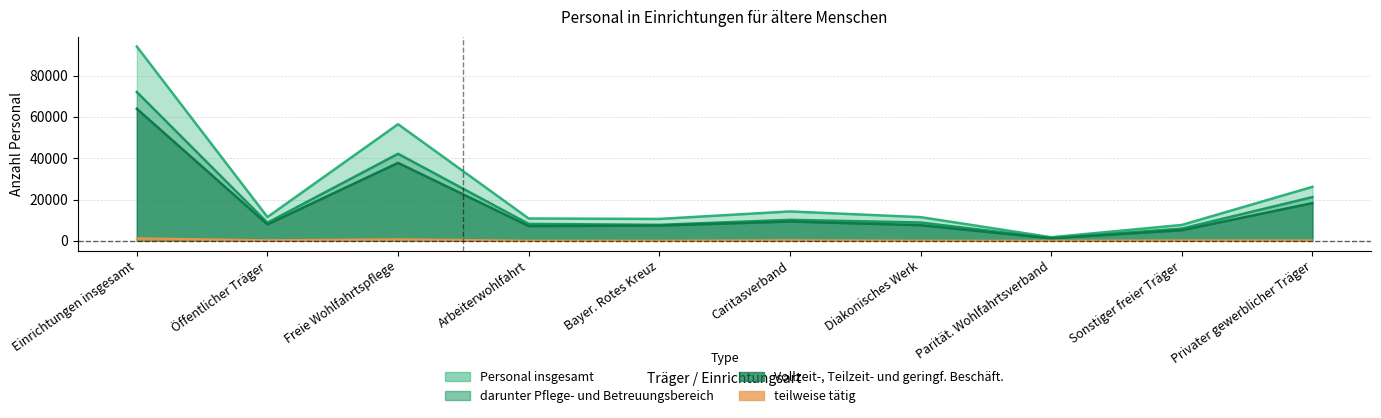

True or false: vollzeit_teilzeit and insgesamt cross at least once.

False